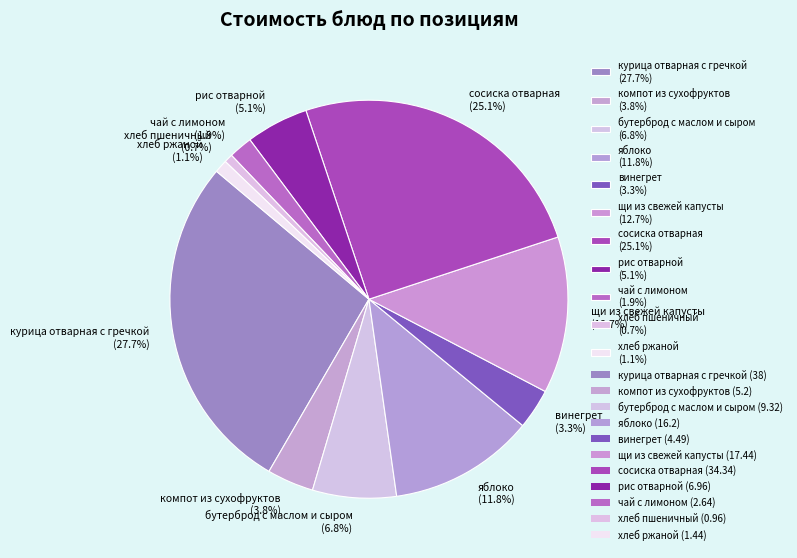

Is the sum of щи из свежей капусты and хлеб пшеничный greater than half?

No